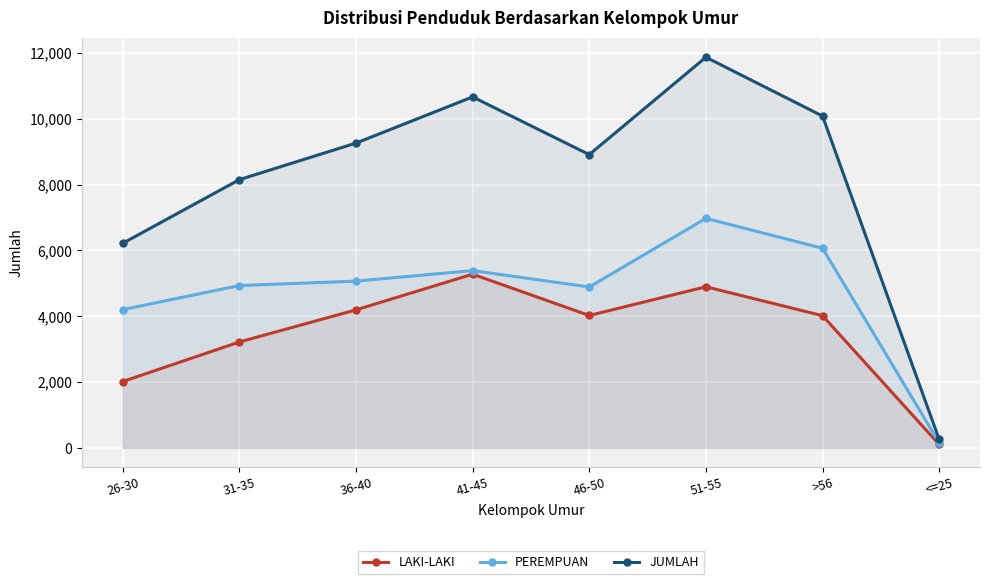

How many data points in JUMLAH are above 9262?

3